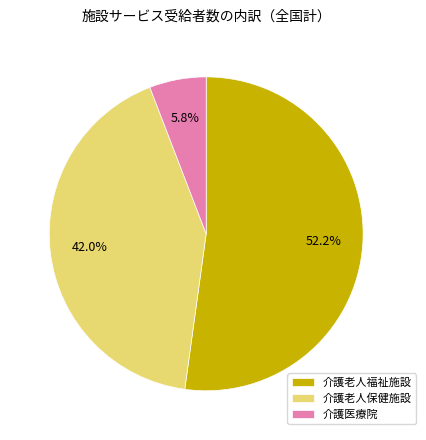

What is the largest slice in the pie chart?

介護老人福祉施設